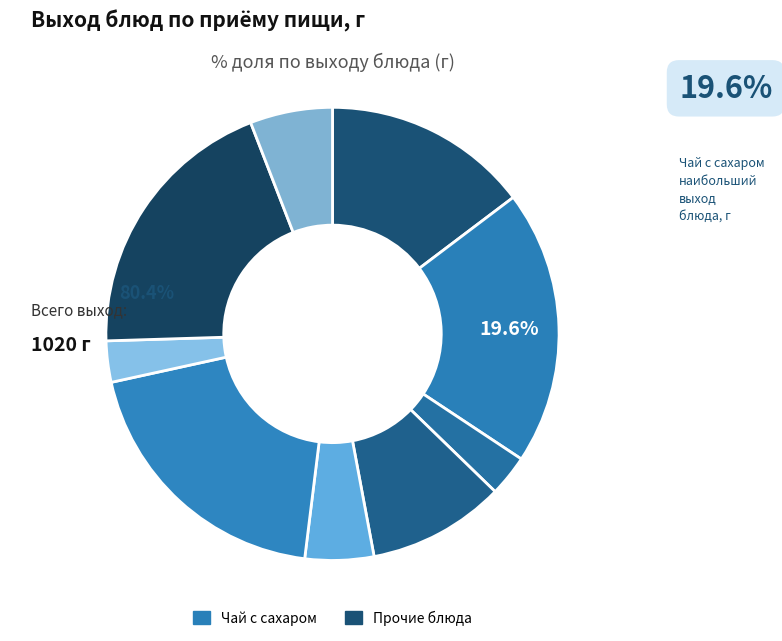

How many slices are in this pie chart?

9